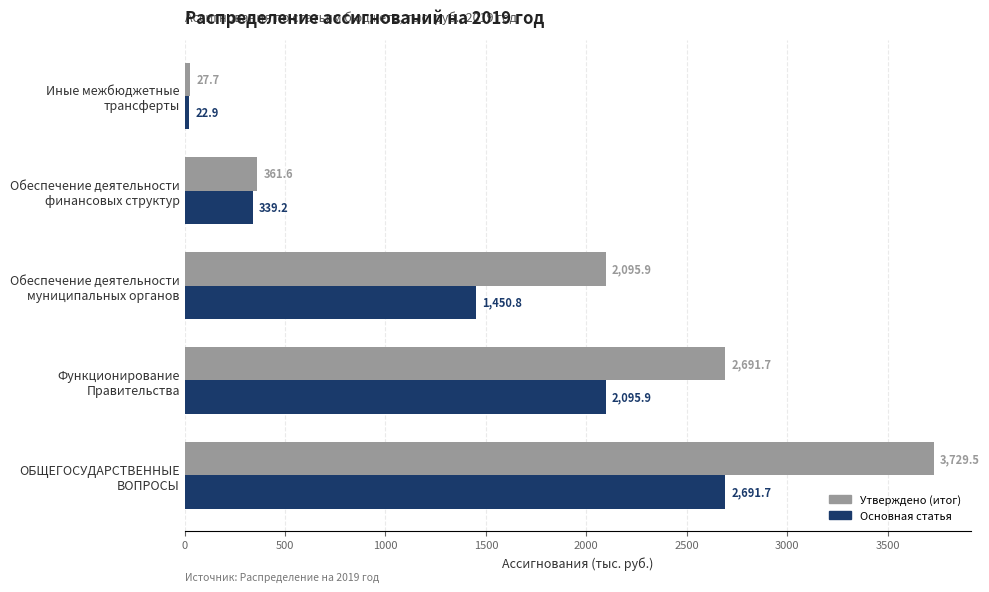

List the series in order of their peak value, lowest first.

Основная статья, Утверждено (итог)